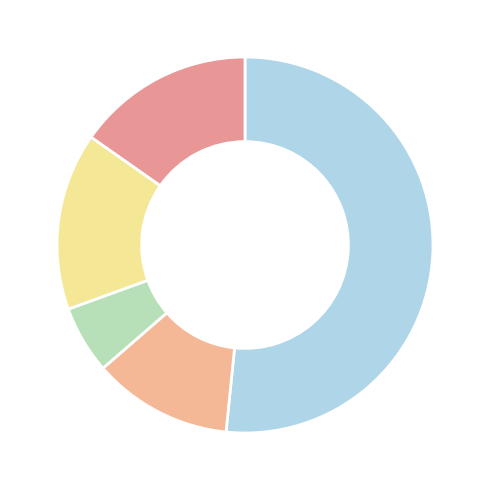

To the nearest percent, what is the difference between the largest and smallest slice percentages?

46%